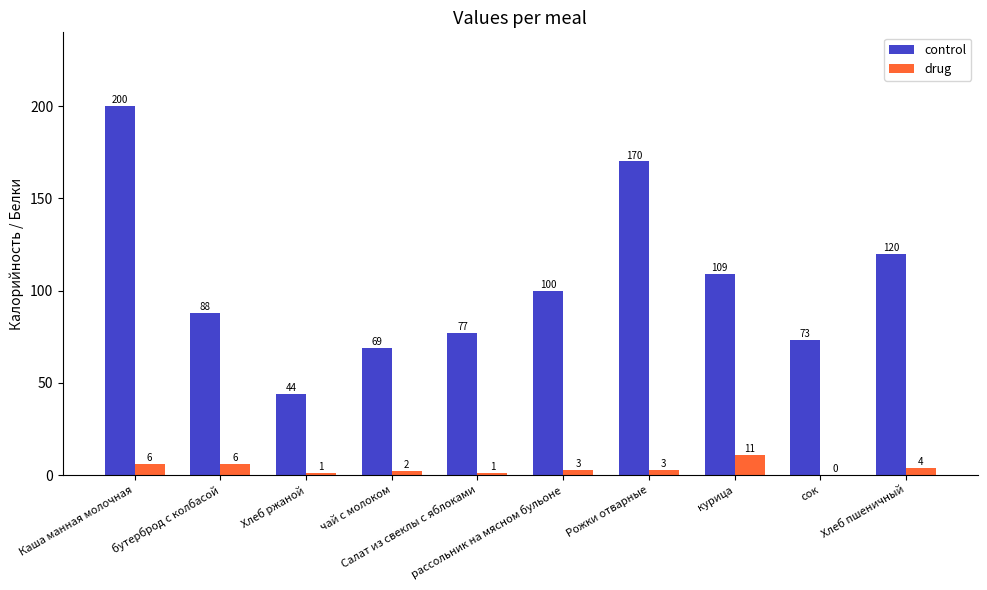

Reading left to right, extract all data points from this chart.

control: Каша манная молочная=200	бутерброд с колбасой=88	Хлеб ржаной=44	чай с молоком=69	Салат из свеклы с яблоками=77	рассольник на мясном бульоне=100	Рожки отварные=170	курица=109	сок=73	Хлеб пшеничный=120
drug: Каша манная молочная=6	бутерброд с колбасой=6	Хлеб ржаной=1	чай с молоком=2	Салат из свеклы с яблоками=1	рассольник на мясном бульоне=3	Рожки отварные=3	курица=11	сок=0	Хлеб пшеничный=4